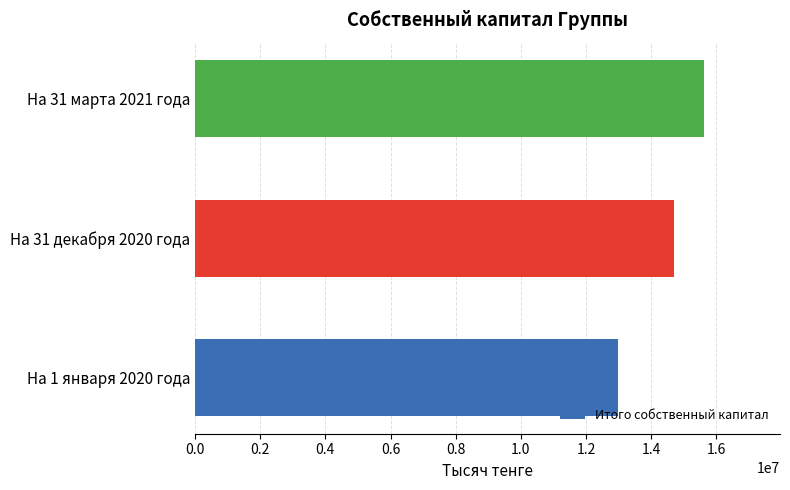

Which category has the highest value across all series?

На 31 марта 2021 года